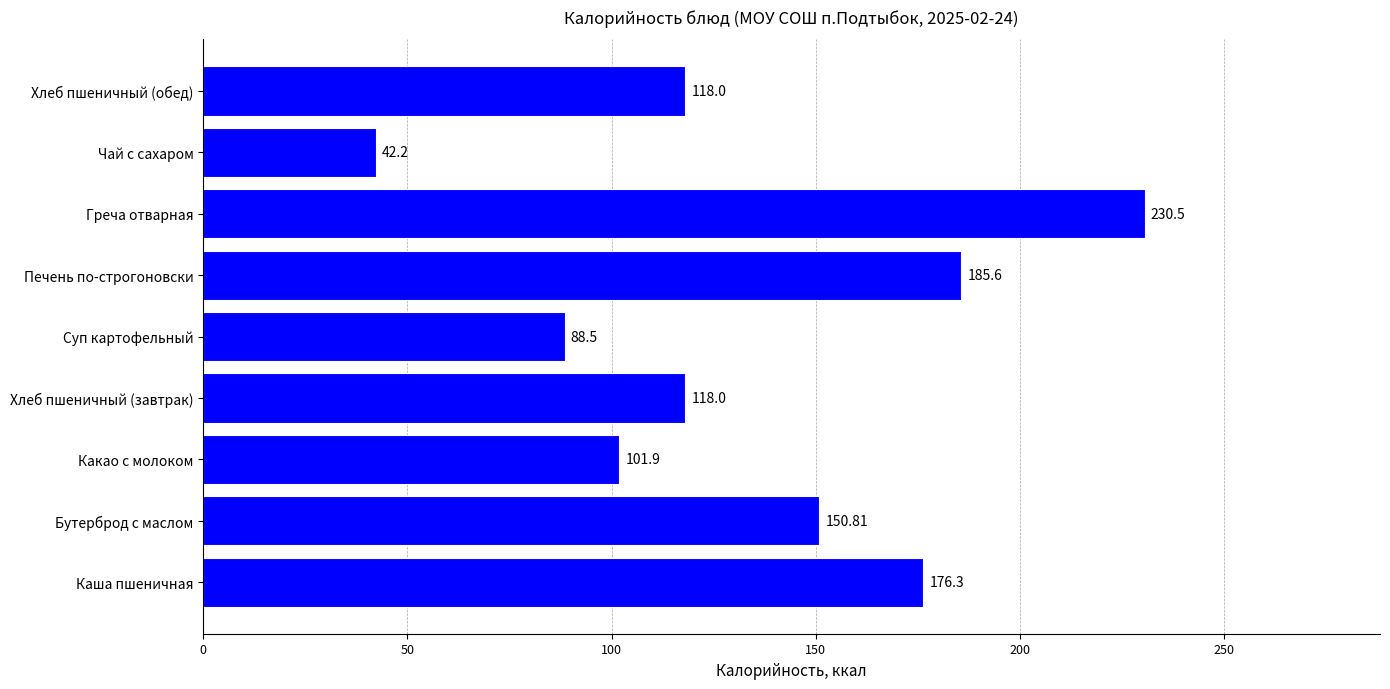

Which label corresponds to the largest value in the chart?

Греча отварная